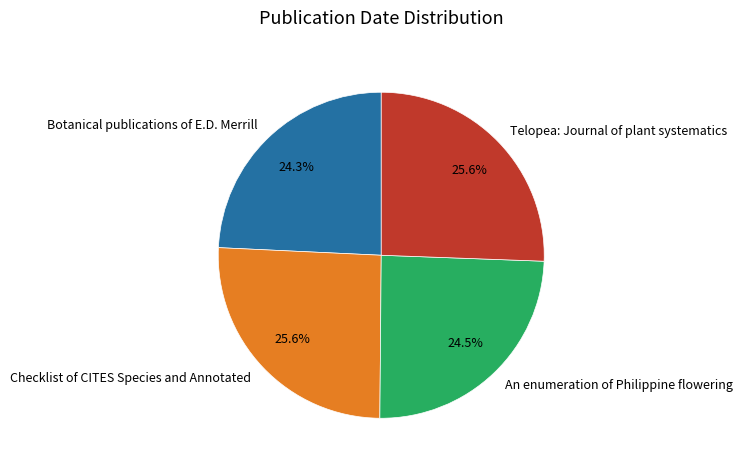

To the nearest percent, what is the average slice percentage?

25%